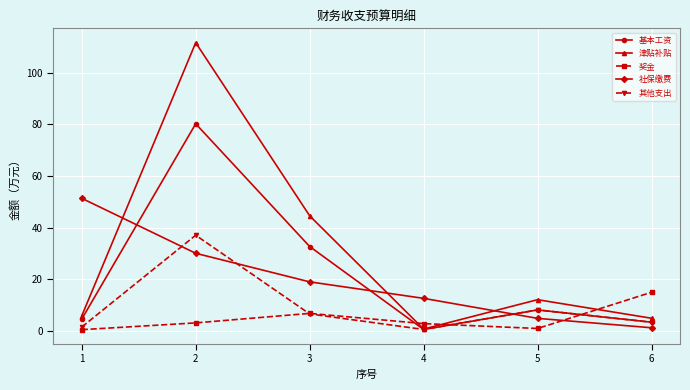

How many values in the 社保缴费 series are below 18?

3